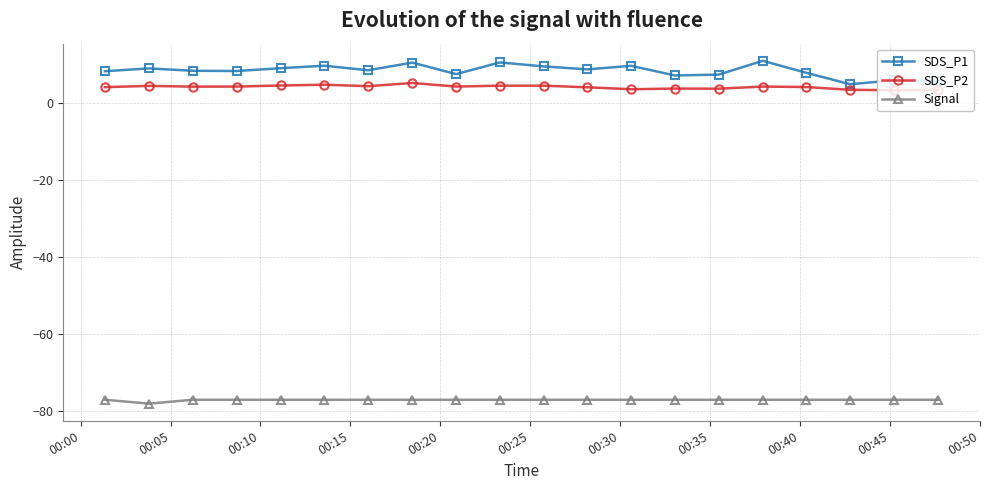

Rank the series by their maximum value, from highest to lowest.

SDS_P1, SDS_P2, Signal